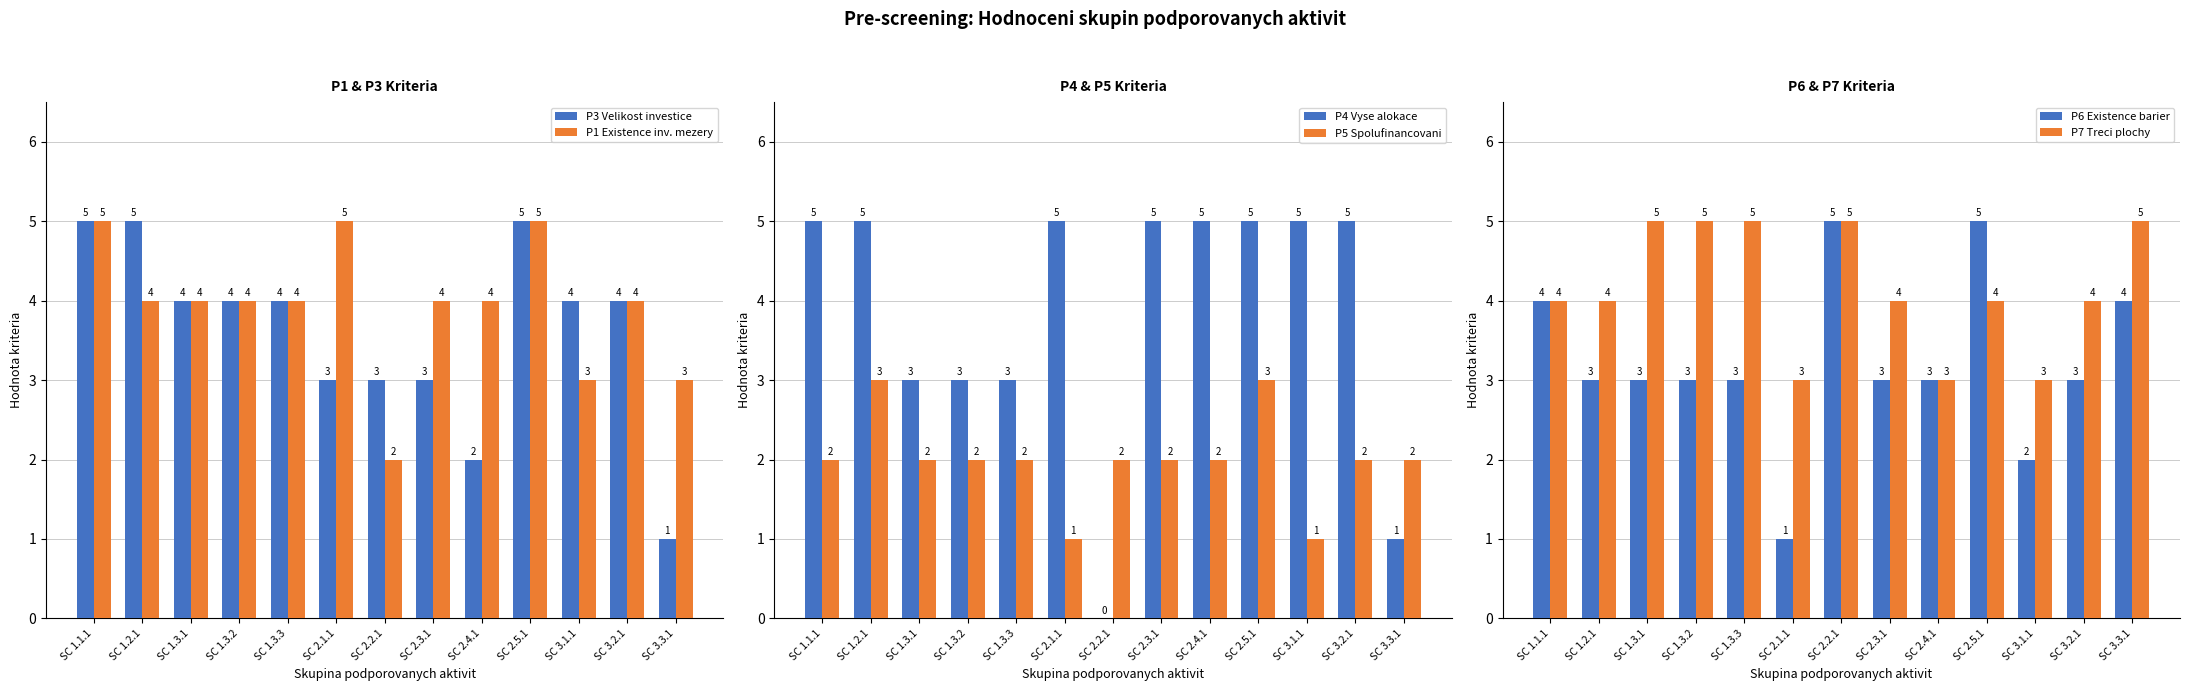

How many P3 Velikost investice values are between 3 and 4?

8